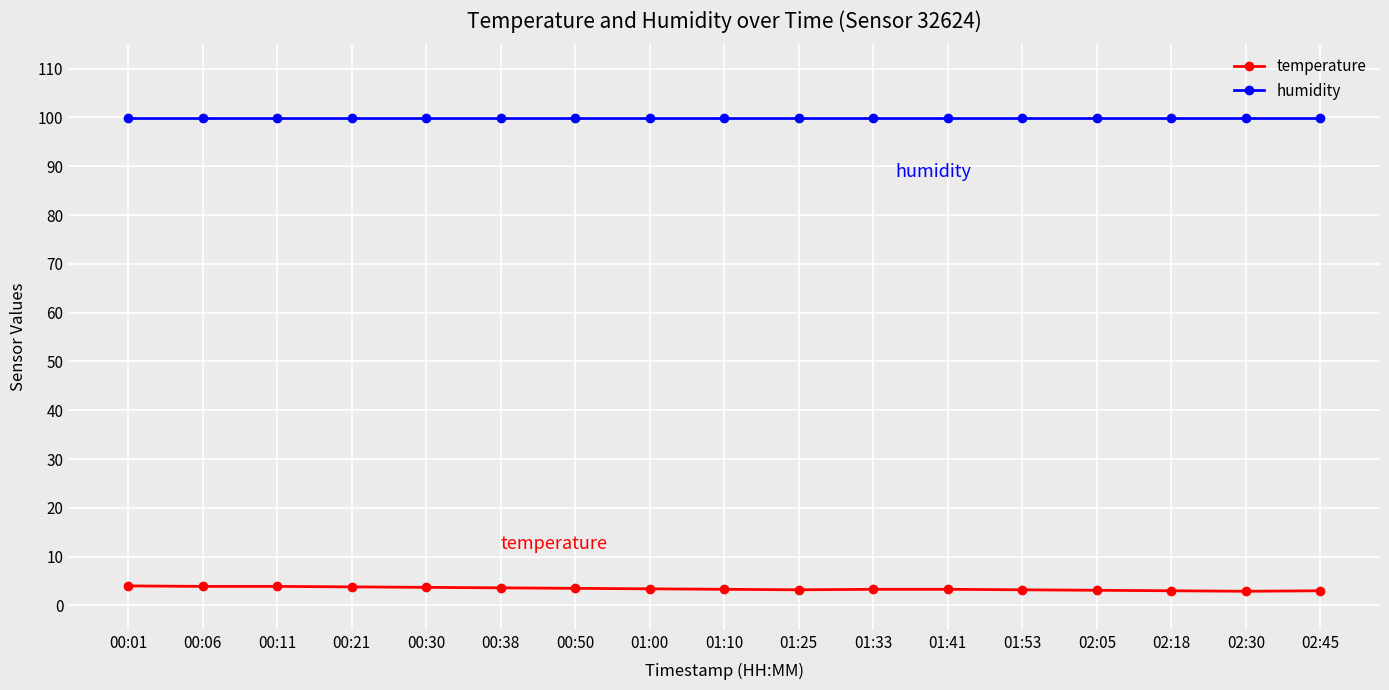

List the series in order of their peak value, lowest first.

temperature, humidity